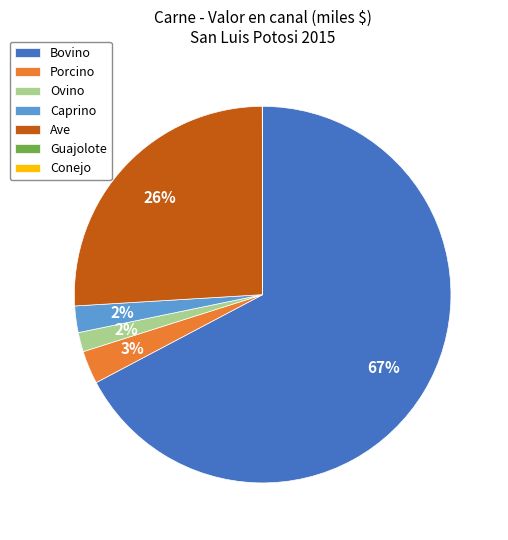

Between Ave and Caprino, which is larger?

Ave